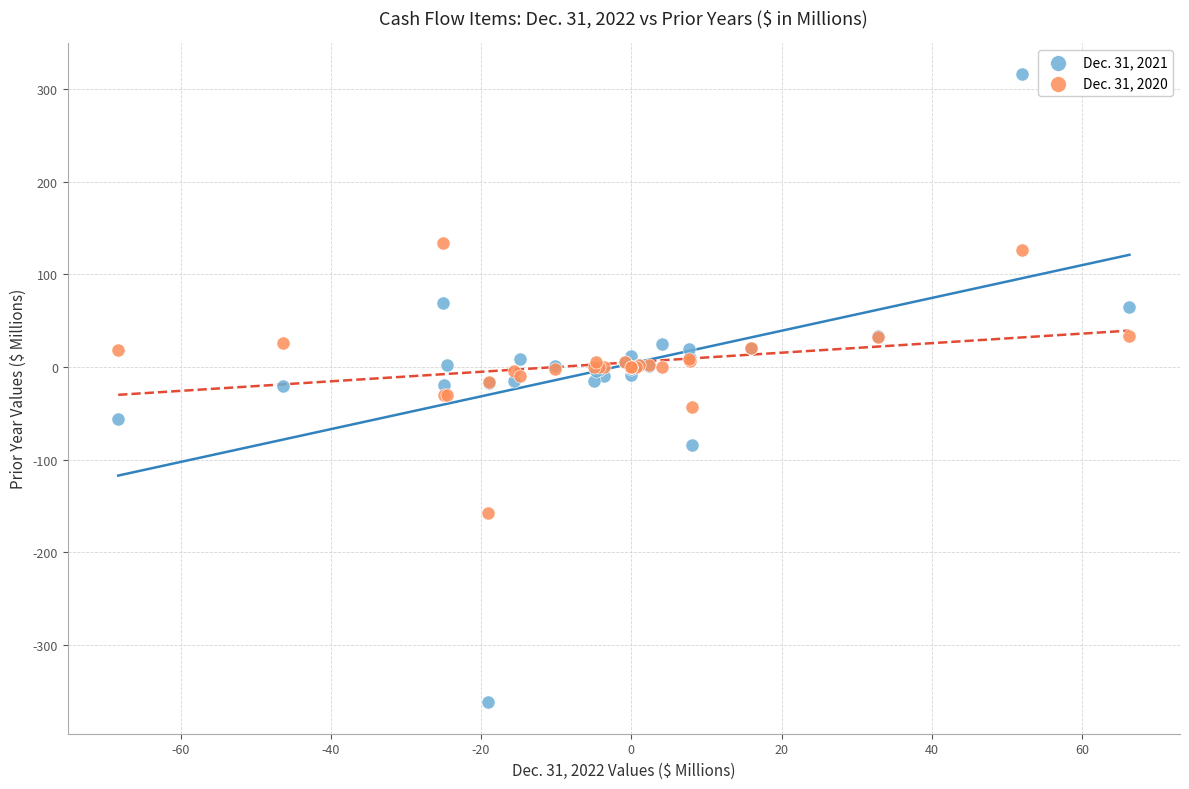

Which series contains the lowest Y value?

Dec. 31, 2021